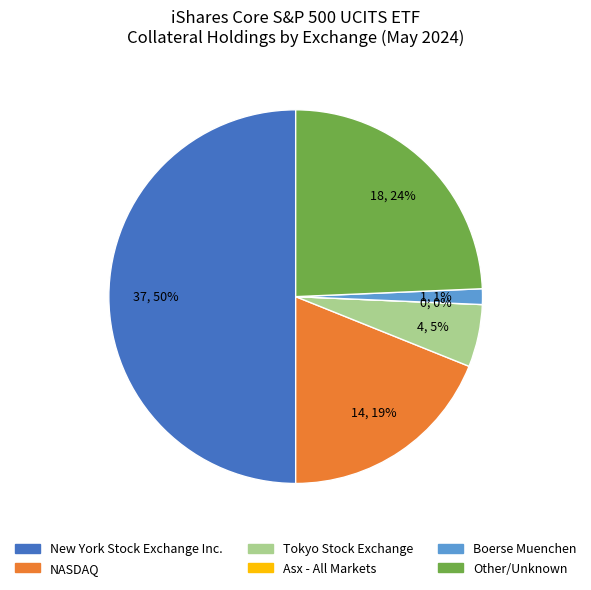

Is the sum of 15 and 23 greater than half?

No